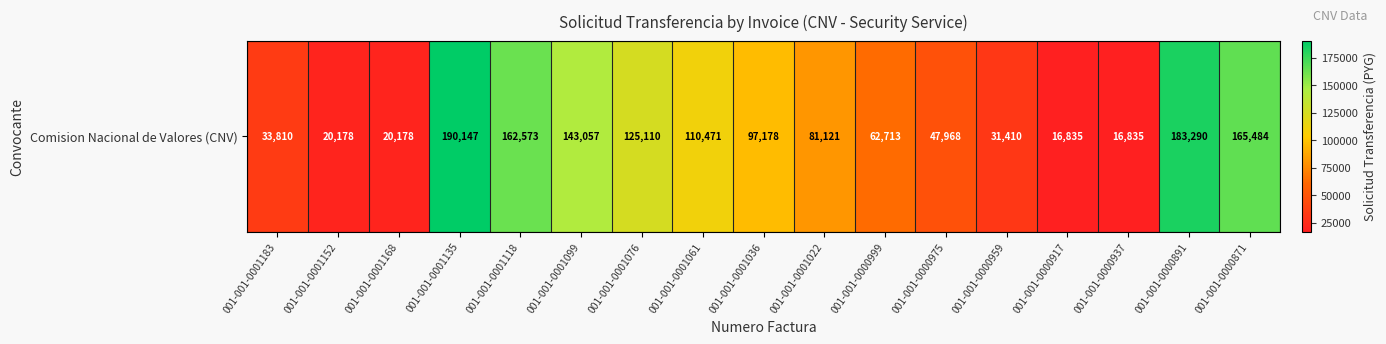

Reading right to left, what are all the values shown in this chart?

001-001-0000871=165484	001-001-0000891=183290	001-001-0000937=16835	001-001-0000917=16835	001-001-0000959=31410	001-001-0000975=47968	001-001-0000999=62713	001-001-0001022=81121	001-001-0001036=97178	001-001-0001061=110471	001-001-0001076=125110	001-001-0001099=143057	001-001-0001118=162573	001-001-0001135=190147	001-001-0001168=20178	001-001-0001152=20178	001-001-0001183=33810